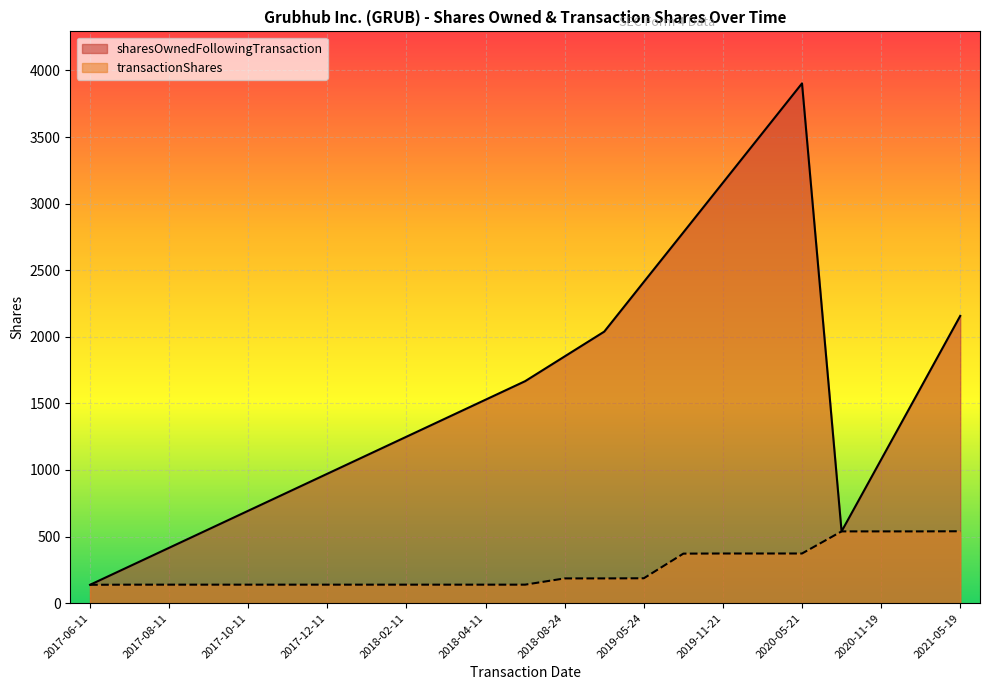

List the series in order of their overall mean, highest first.

sharesOwnedFollowingTransaction, transactionShares